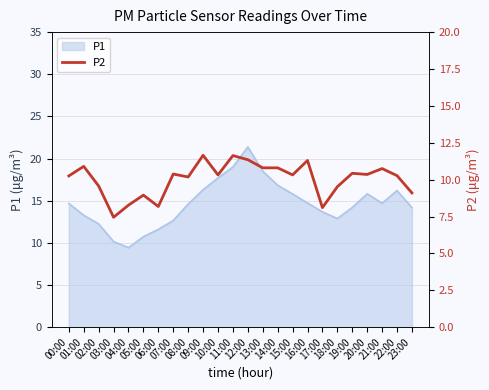

Reading right to left, extract all data points from this chart.

23:00=9.1	22:00=10.3	21:00=10.8	20:00=10.3	19:00=10.4	18:00=9.5	17:00=8.1	16:00=11.3	15:00=10.3	14:00=10.8	13:00=10.8	12:00=11.3	11:00=11.6	10:00=10.3	09:00=11.7	08:00=10.2	07:00=10.4	06:00=8.2	05:00=8.9	04:00=8.3	03:00=7.5	02:00=9.6	01:00=10.9	00:00=10.2